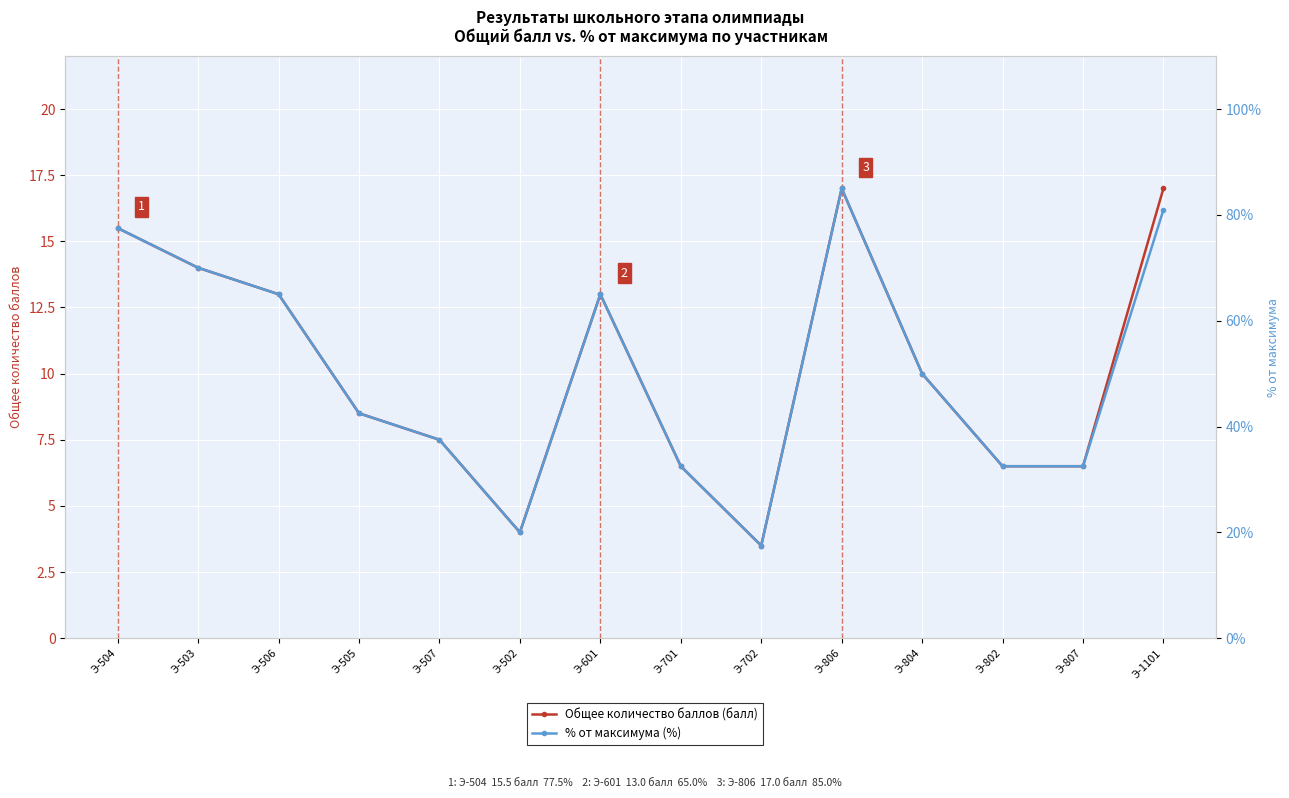

True or false: Общее количество баллов (балл) and % от максимума (%) cross at least once.

False